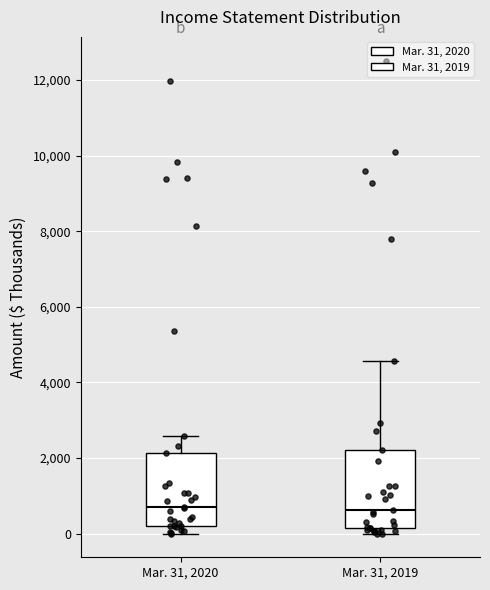

Reading left to right, read every box against the y-axis: the position of its median line, the range the box covers, and the ends of its whiskers. The values are not printed on the chart, so give them approximately, as read against the axis.

Mar. 31, 2020: median 800, box 200 to 2200, whiskers 0 to 2600
Mar. 31, 2019: median 600, box 200 to 2200, whiskers 0 to 4600